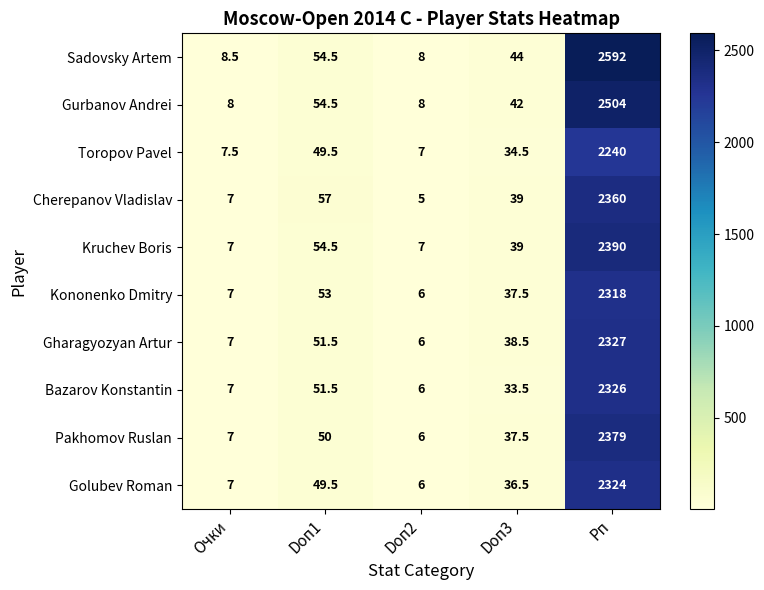

The value of Kononenko Dmitry at Рп is 1082.5. True or false?

False